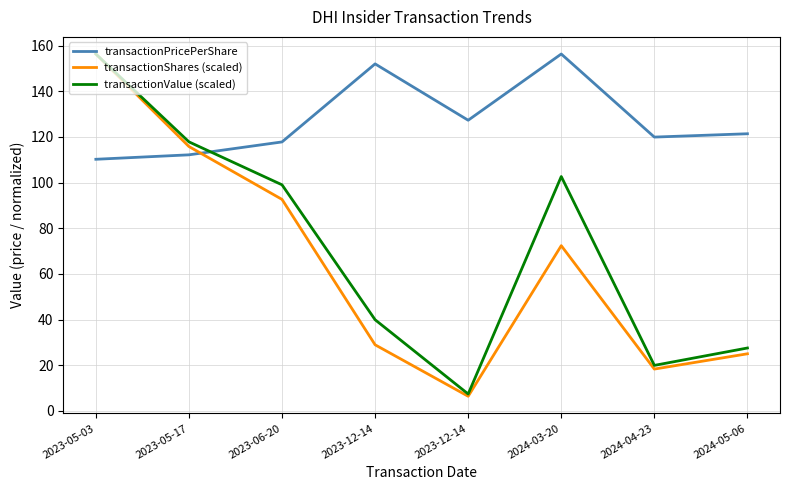

Where is the first local minimum for transactionShares (scaled)?

2023-12-14